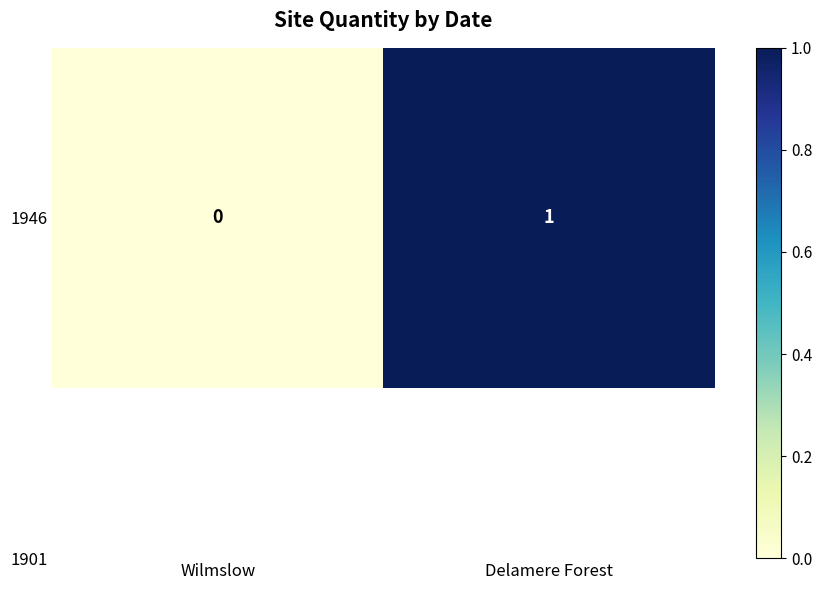

What is the difference between the maximum and minimum values?

1